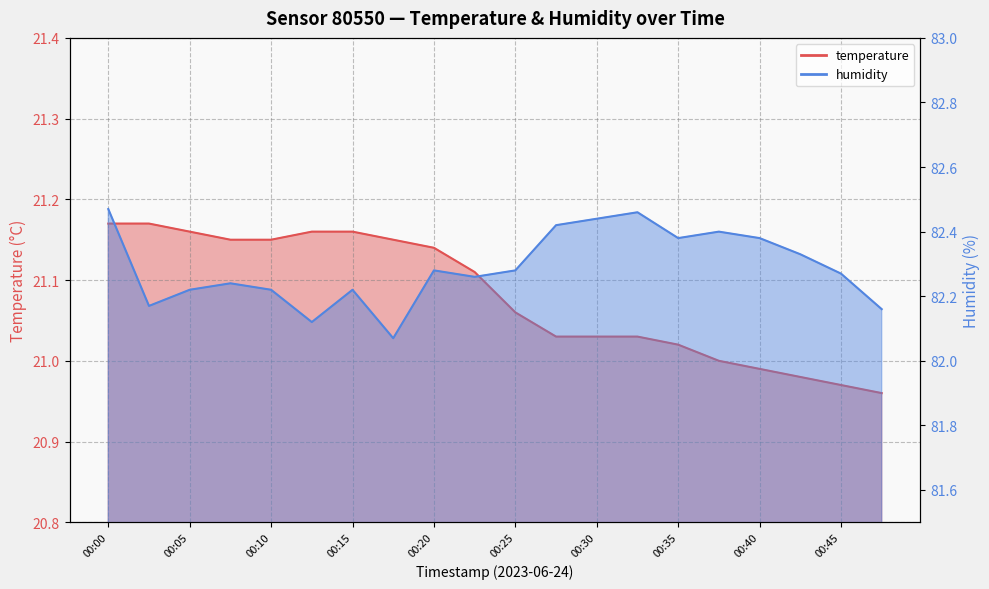

The value of temperature at 00:47 is 7.9. True or false?

False